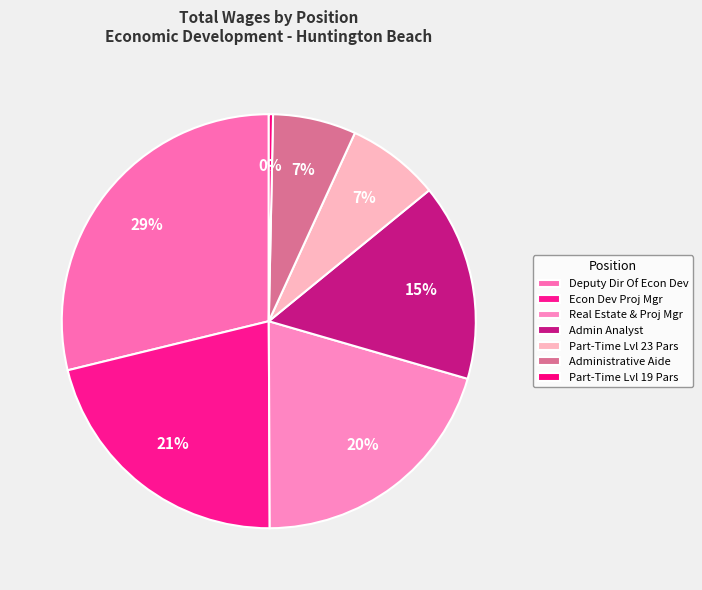

Count the number of slices in the pie.

7